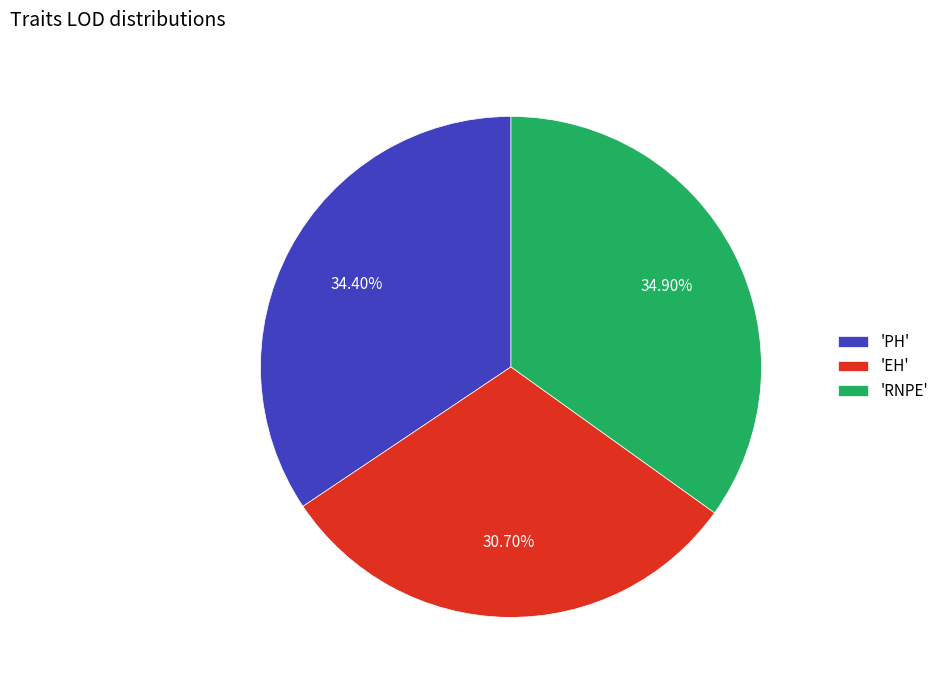

What is the smallest slice in the pie chart?

'EH'